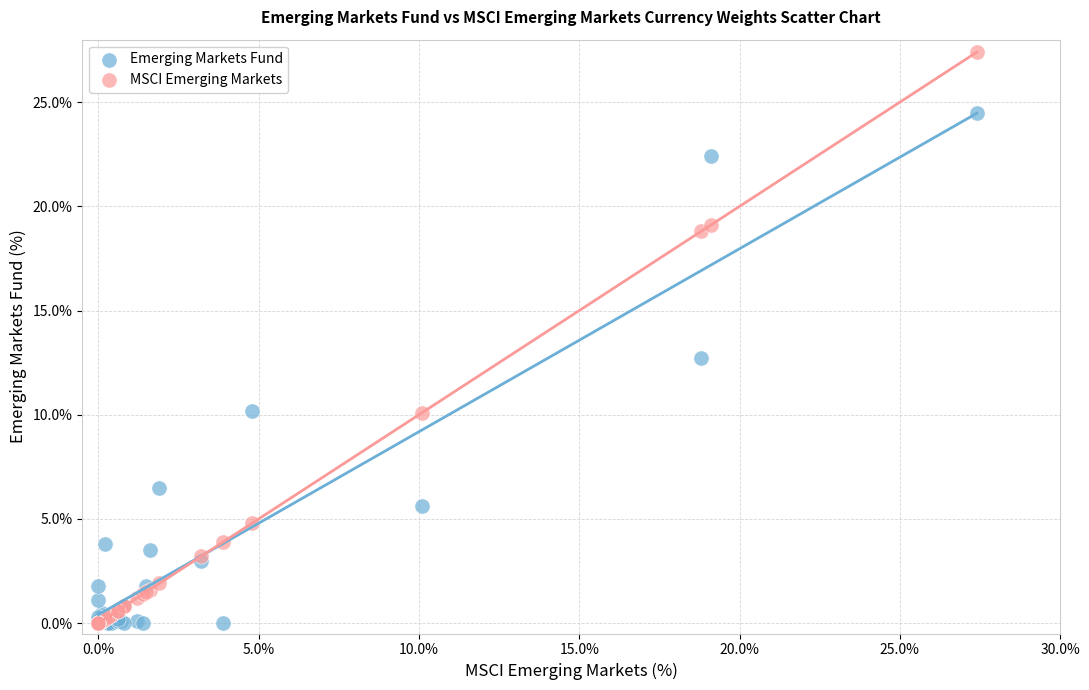

In the Emerging Markets Fund series, what Y value is closest to 12?

12.7